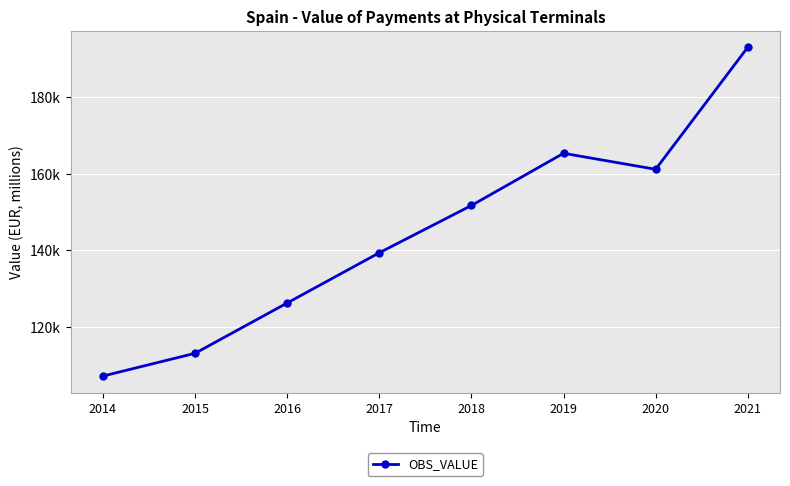

Does the chart have visible grid lines?

Yes